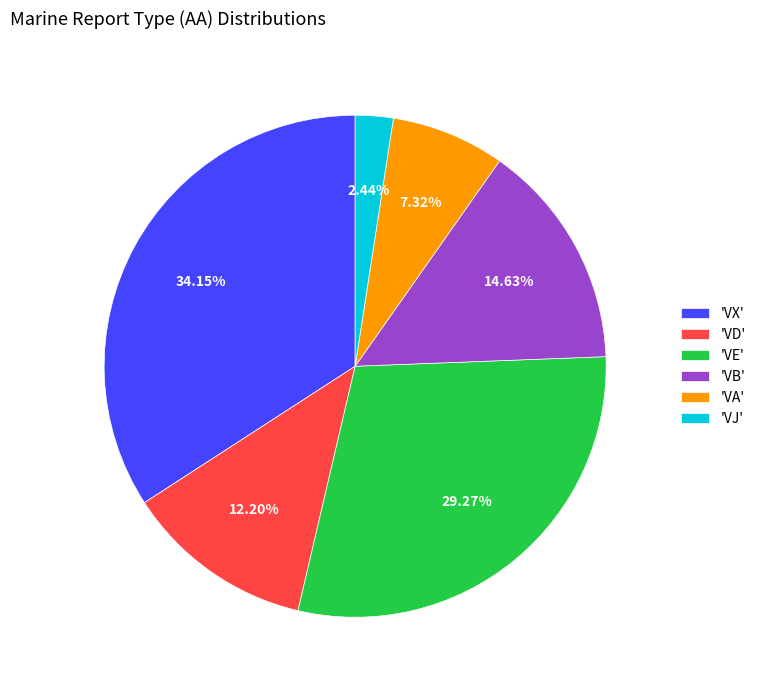

Which has a higher value, 'VJ' or 'VX'?

'VX'